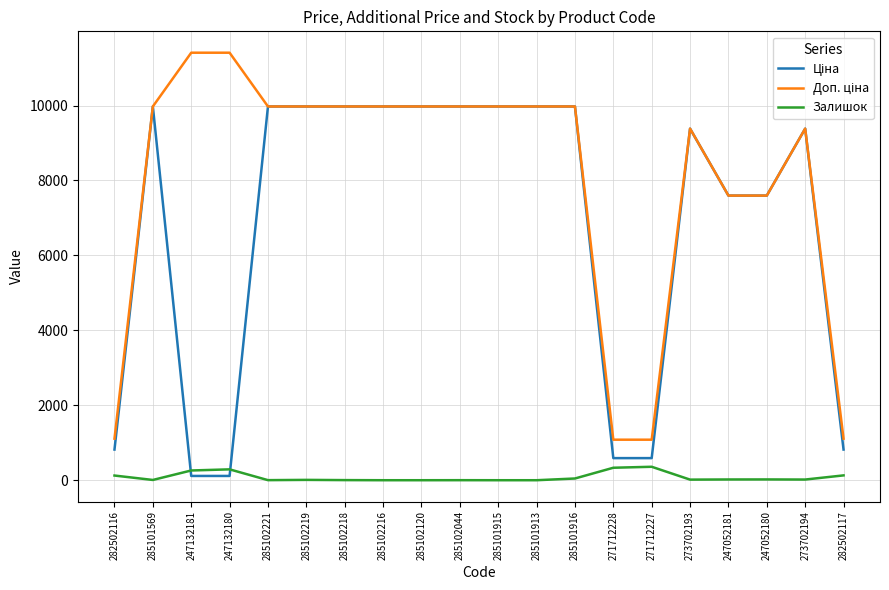

The Залишок series shows 260.0 at 247132181. True or false?

True